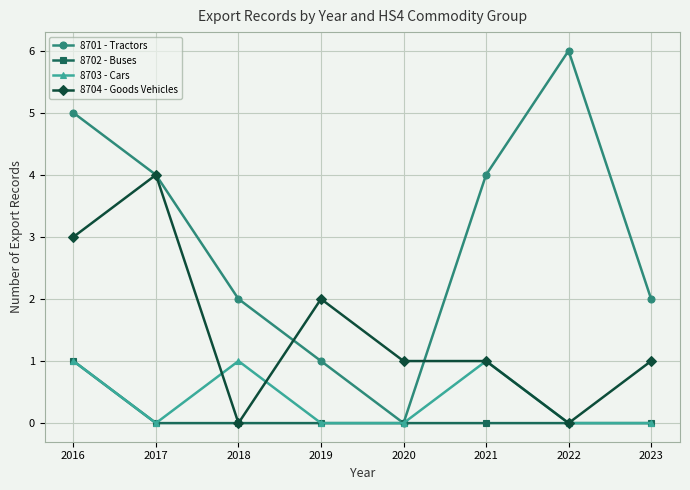

What is the value of the 8701 - Tractors point at the 7th from the left?

6